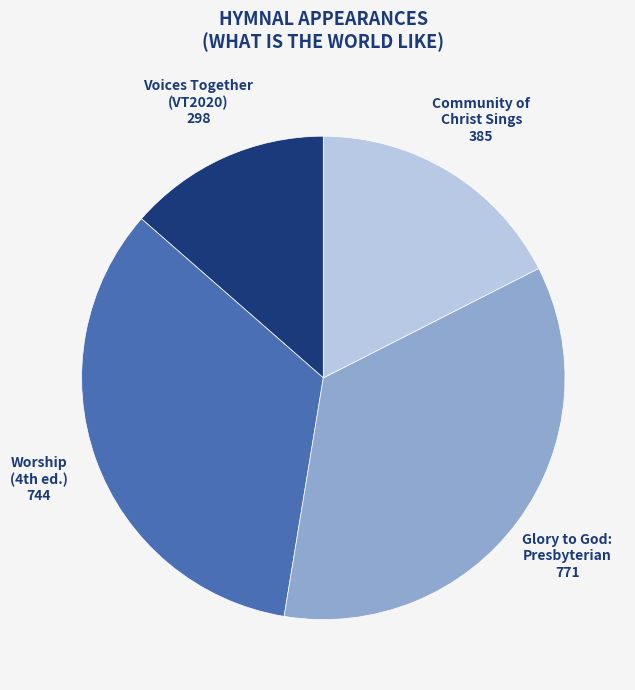

Is there any slice that represents more than half of the pie?

No